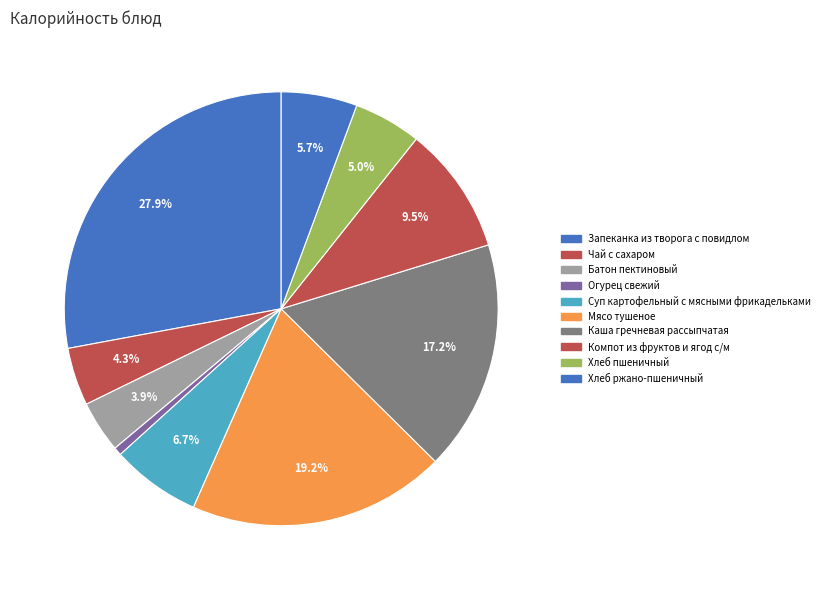

To the nearest percent, what percentage of the pie is Компот из фруктов и ягод с/м?

10%